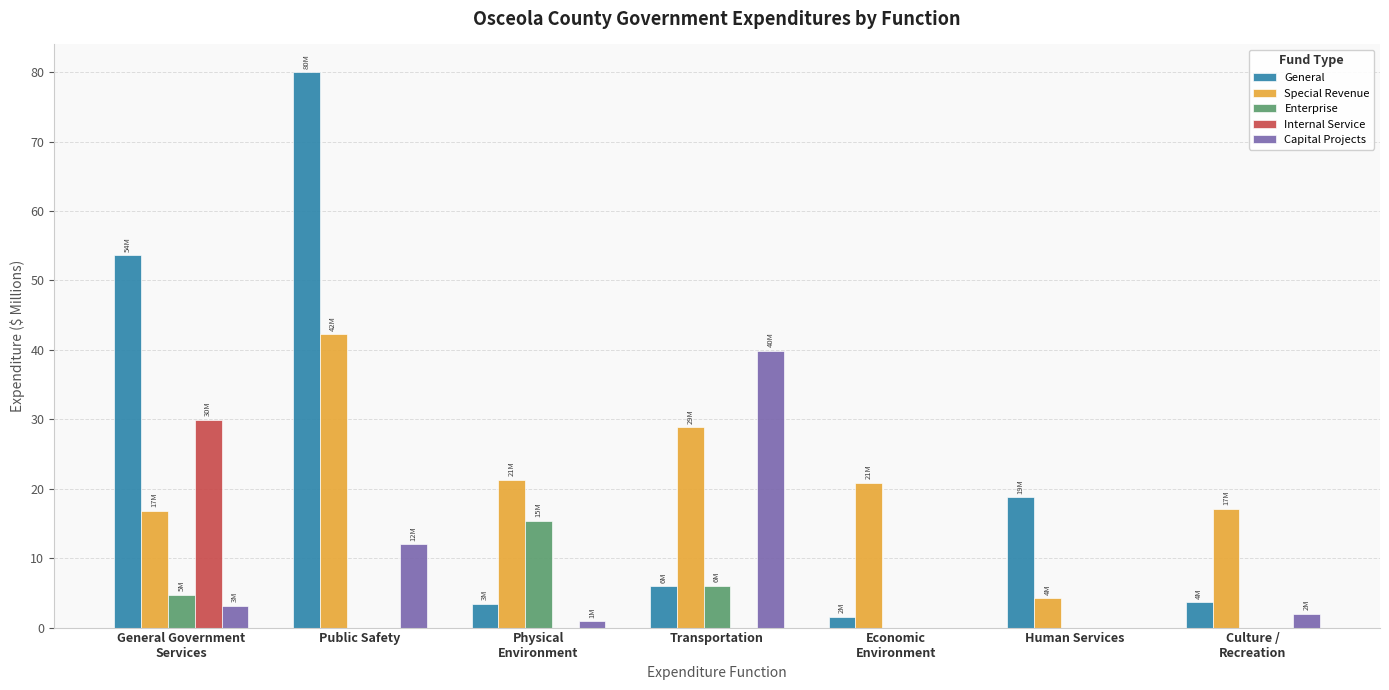

The Capital Projects series shows 3.1 at General Government
Services. True or false?

True